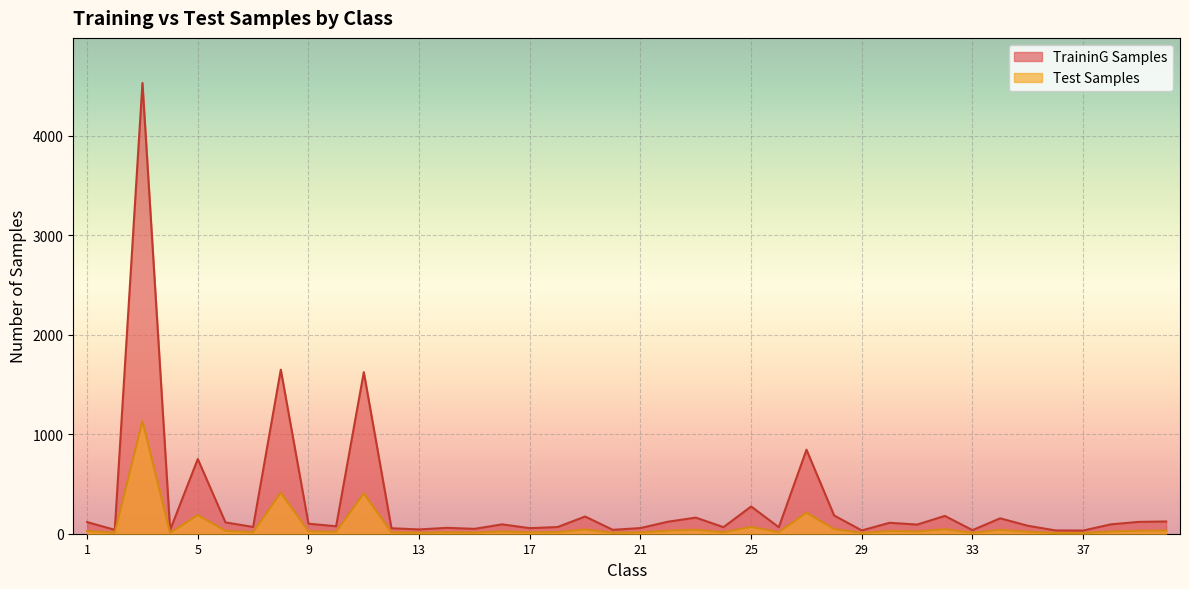

What is the sum of the Test Samples values at 30 and 11?

434